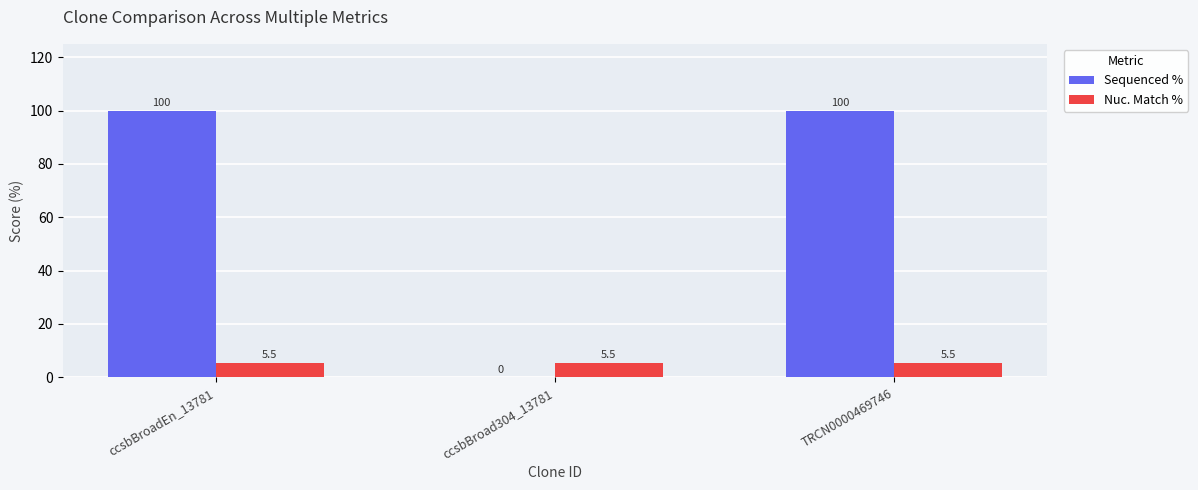

Between ccsbBroad304_13781 and TRCN0000469746, which series saw the biggest shift?

Sequenced %